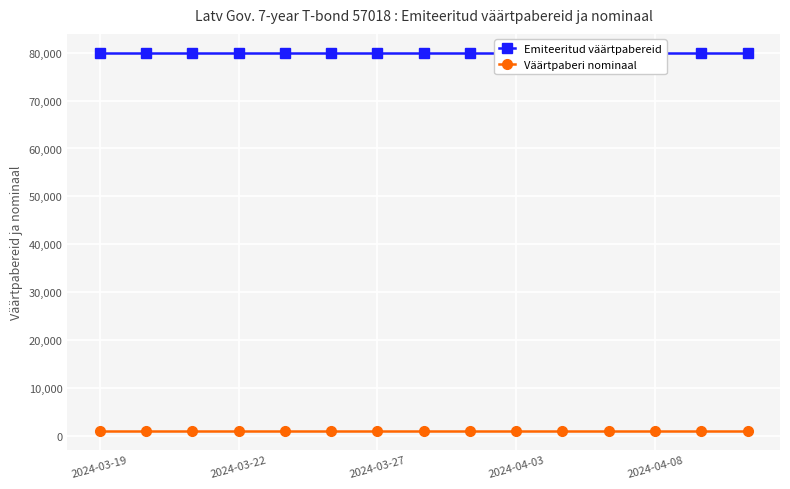

At which label does Väärtpaberi nominaal reach its peak?

2024-03-19